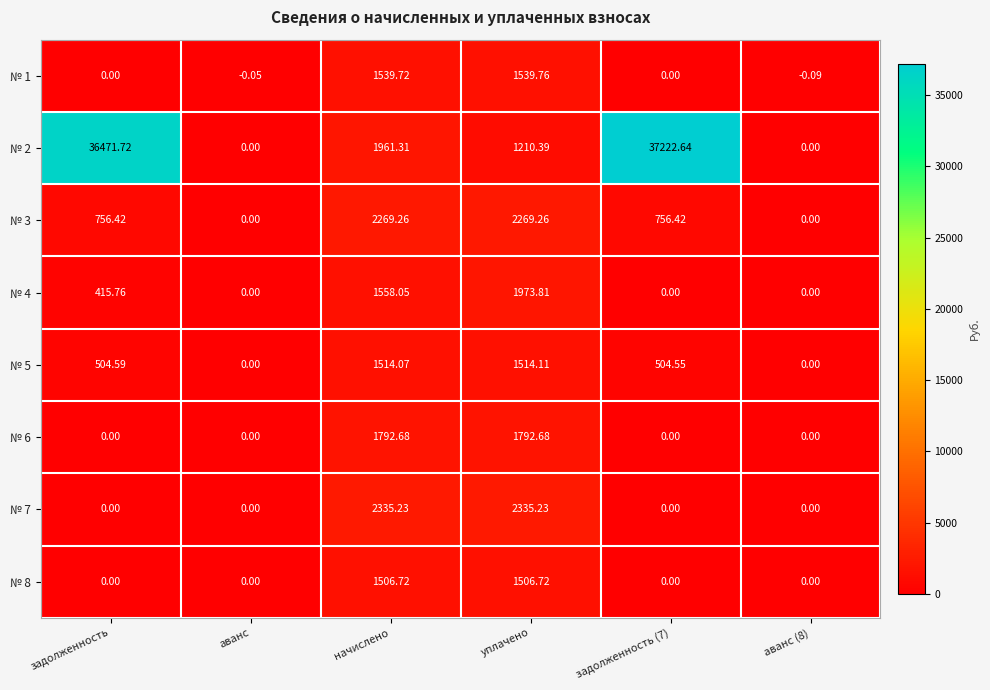

At how many categories does at least one series exceed 19616?

2